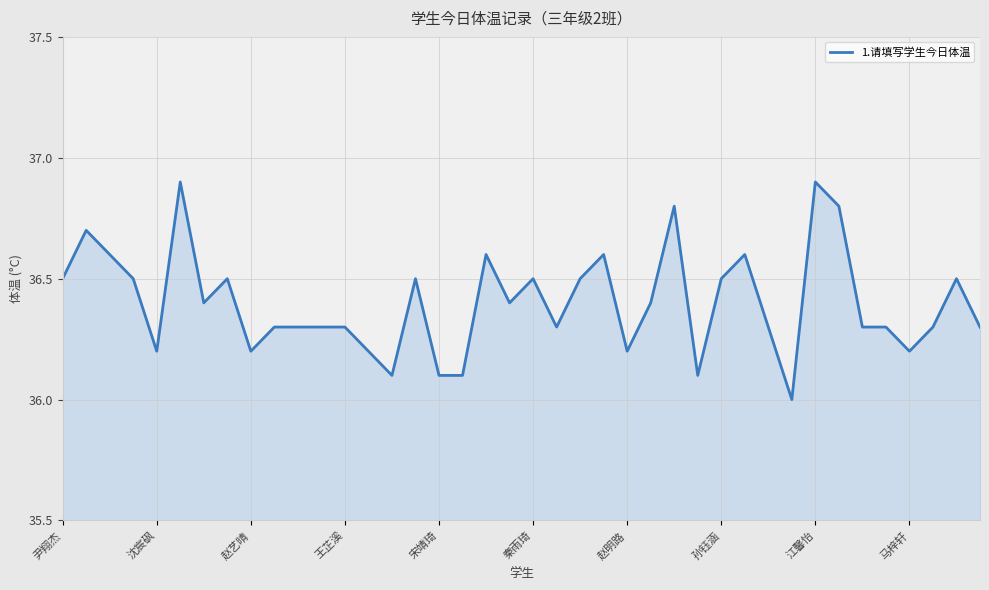

Count the values in the range 36 to 37.

40